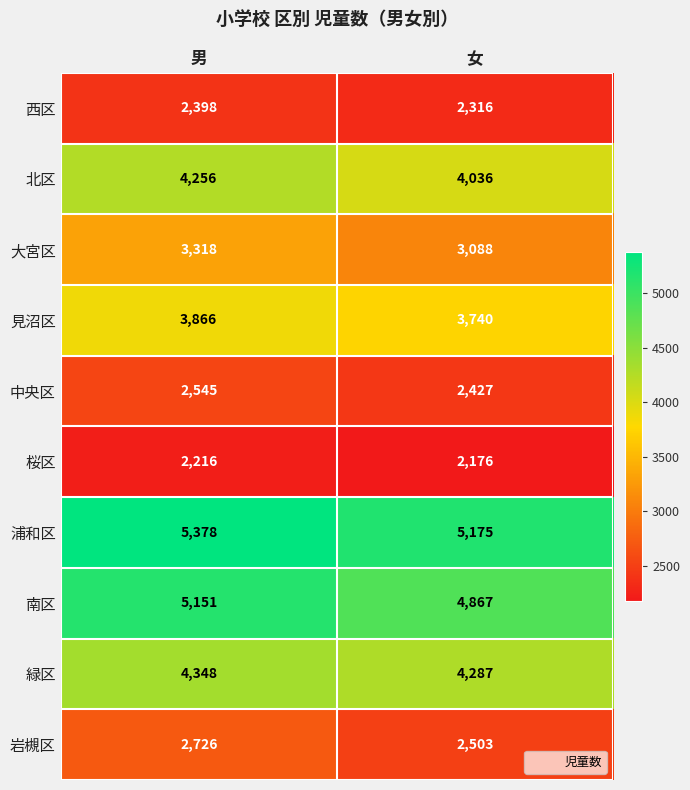

Which series changed the most between 男 and 女?

南区